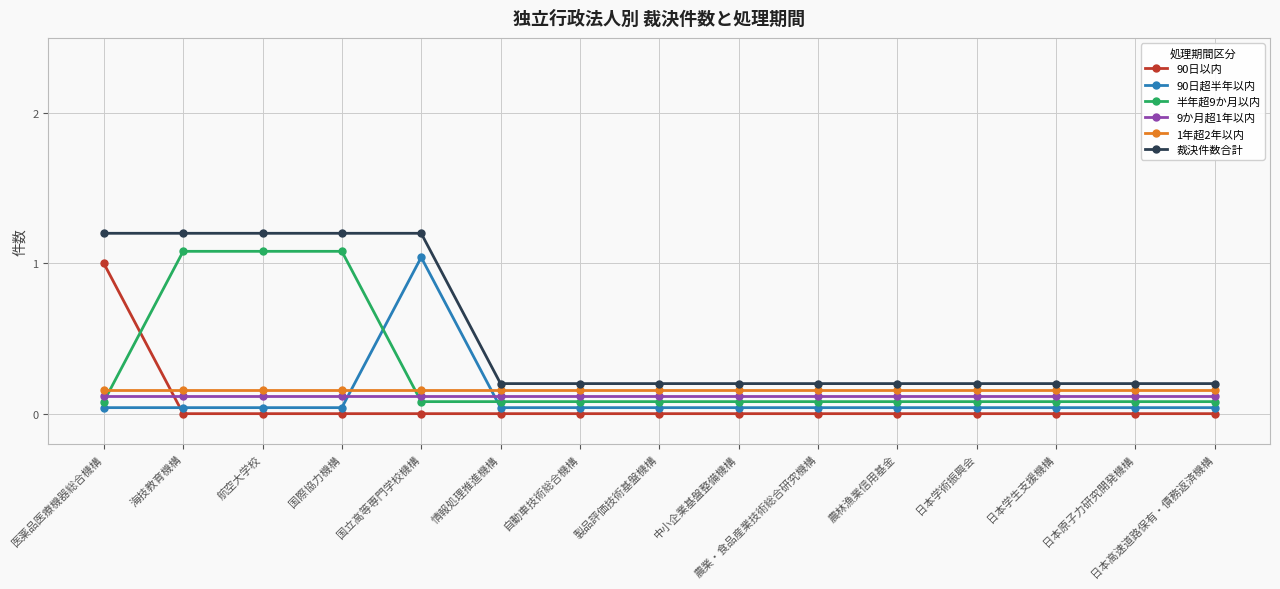

Where is 裁決件数合計 nearest to the value 0?

情報処理推進機構